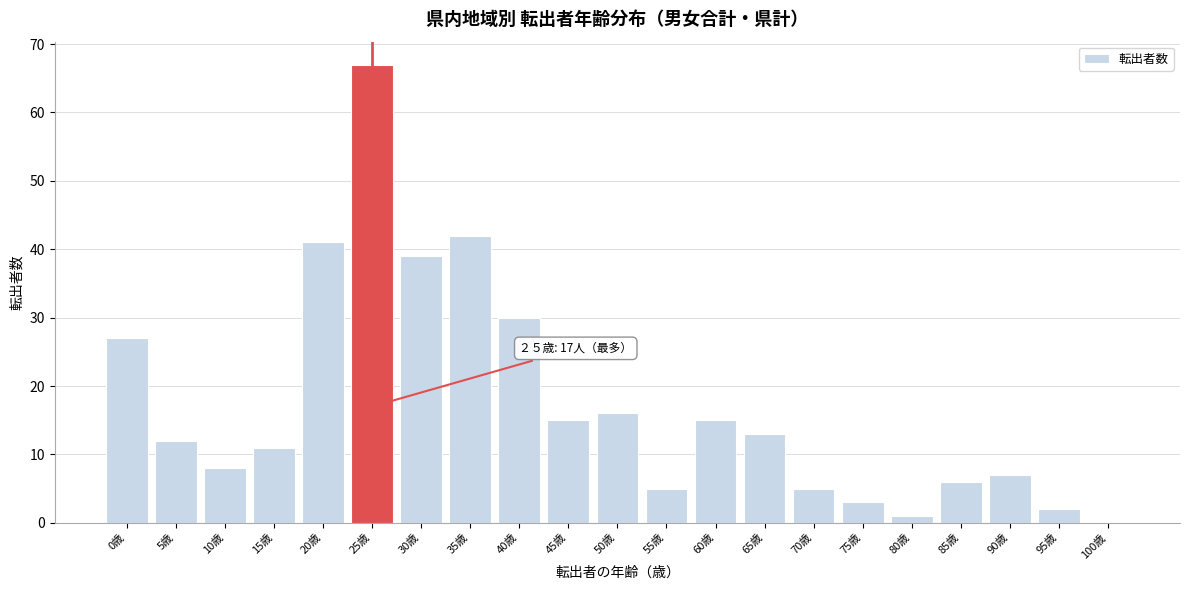

Reading left to right, list all the values displayed in this chart.

0歳=27	5歳=12	10歳=8	15歳=11	20歳=41	25歳=67	30歳=39	35歳=42	40歳=30	45歳=15	50歳=16	55歳=5	60歳=15	65歳=13	70歳=5	75歳=3	80歳=1	85歳=6	90歳=7	95歳=2	100歳=0